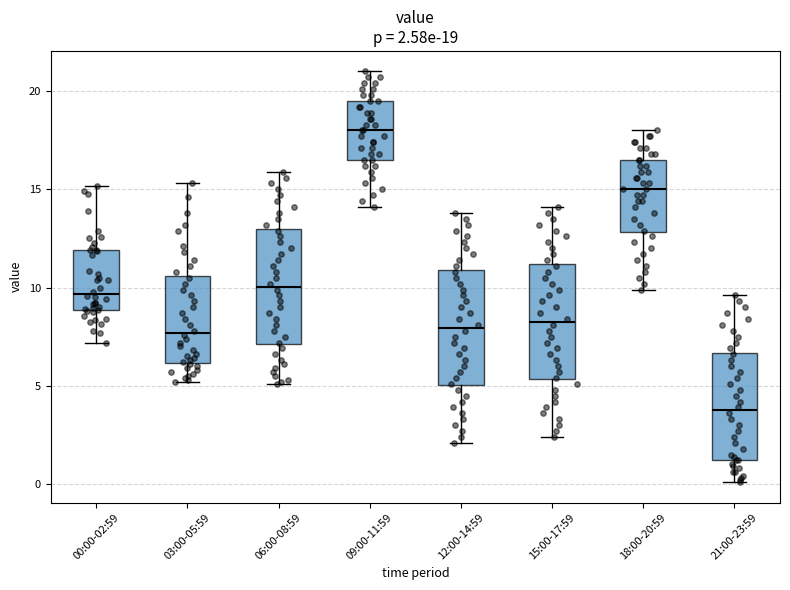

Which box's median line is the lowest?

21:00-23:59